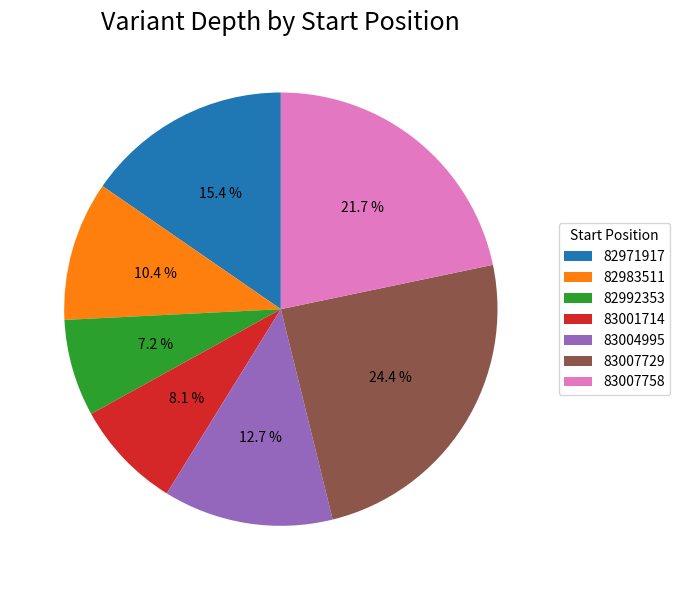

True or false: 83004995 accounts for 7% of the total.

False